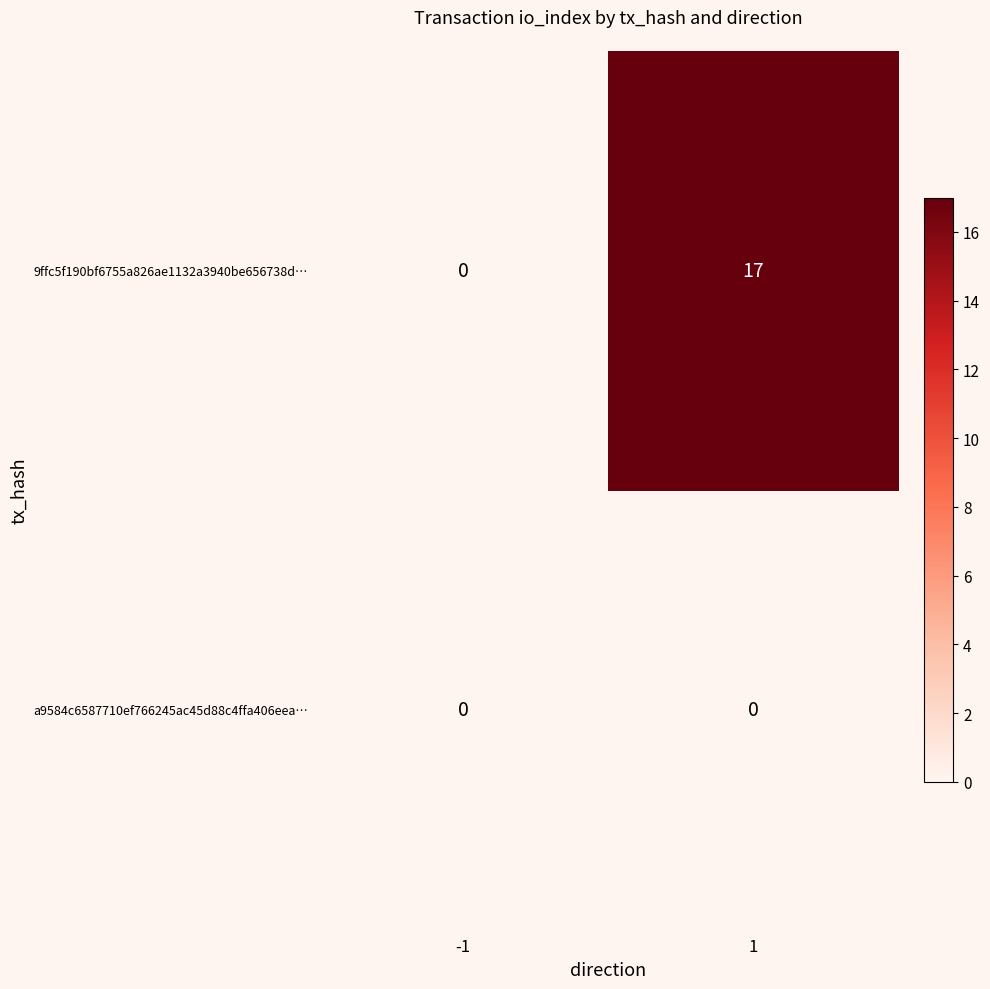

Is it true that 9ffc5f190bf6755a826ae1132a3940be656738d… equals 0 at -1?

True